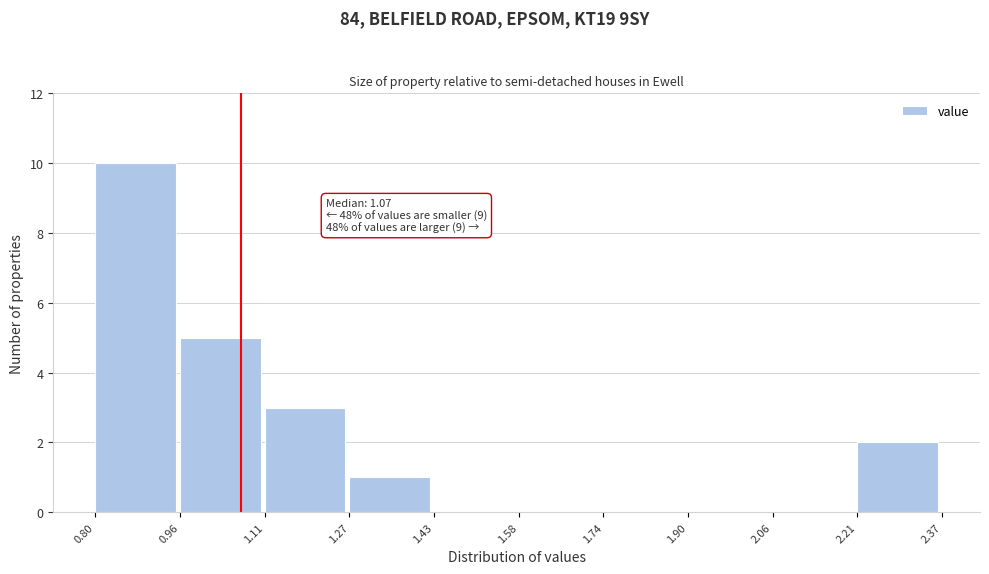

Over which range of the x-axis is the bar tallest?

0.80 to 0.96